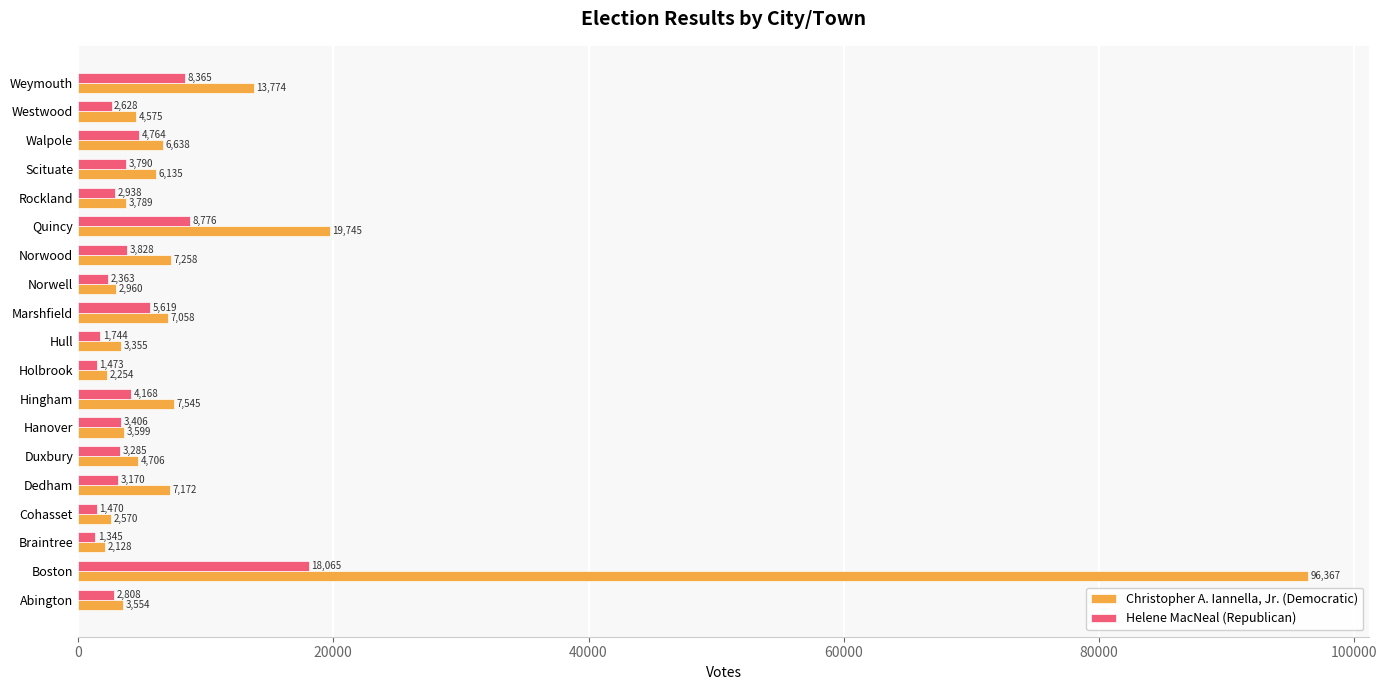

Rank the series by their average value, from lowest to highest.

Helene MacNeal (Republican), Christopher A. Iannella, Jr. (Democratic)